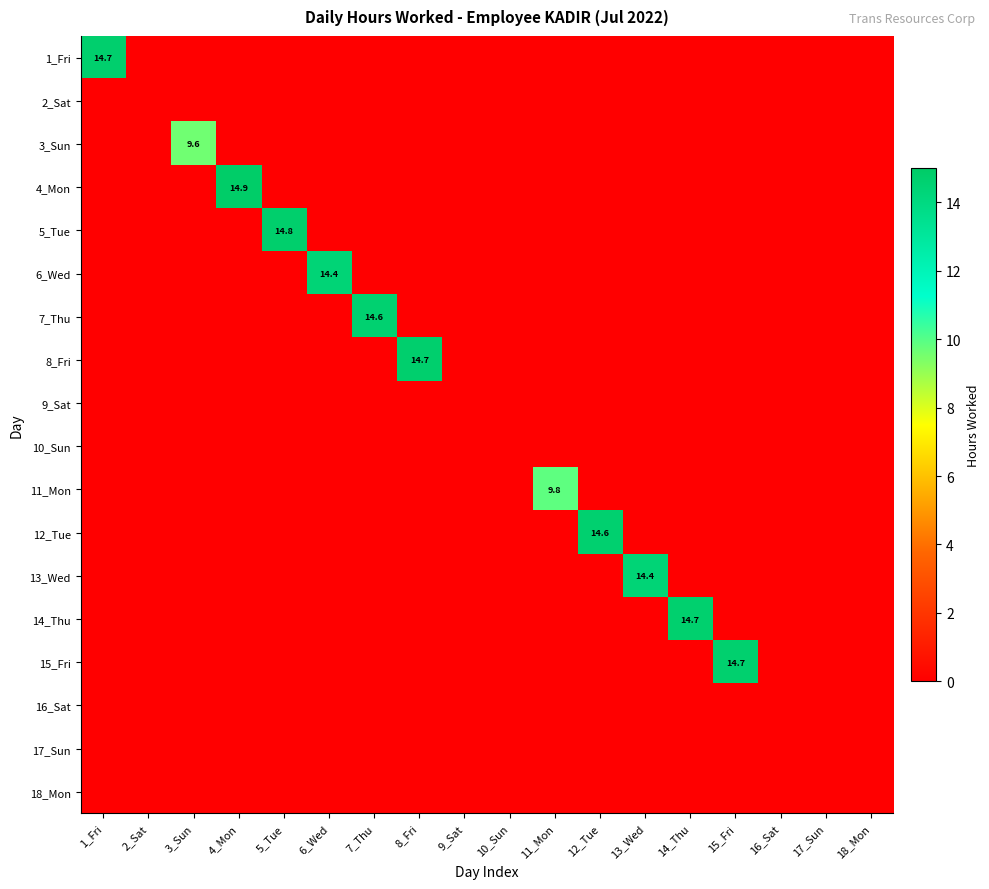

List the series in order of their peak value, highest first.

4_Mon, 5_Tue, 8_Fri, 1_Fri, 14_Thu, 15_Fri, 12_Tue, 7_Thu, 13_Wed, 6_Wed, 11_Mon, 3_Sun, 2_Sat, 9_Sat, 10_Sun, 16_Sat, 17_Sun, 18_Mon